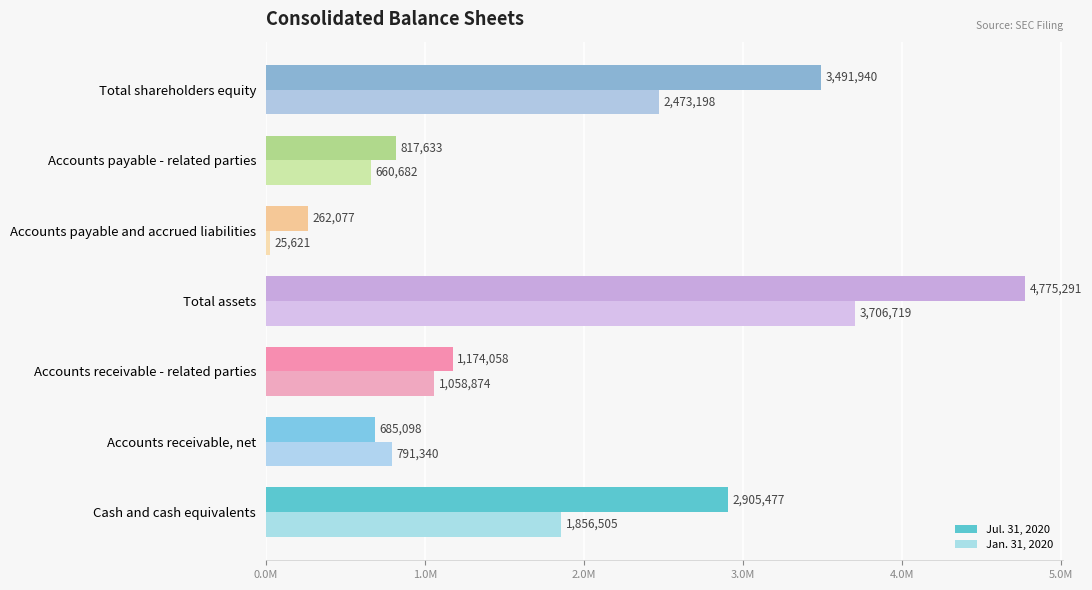

What are all the series names shown in the legend?

Jul. 31, 2020, Jan. 31, 2020